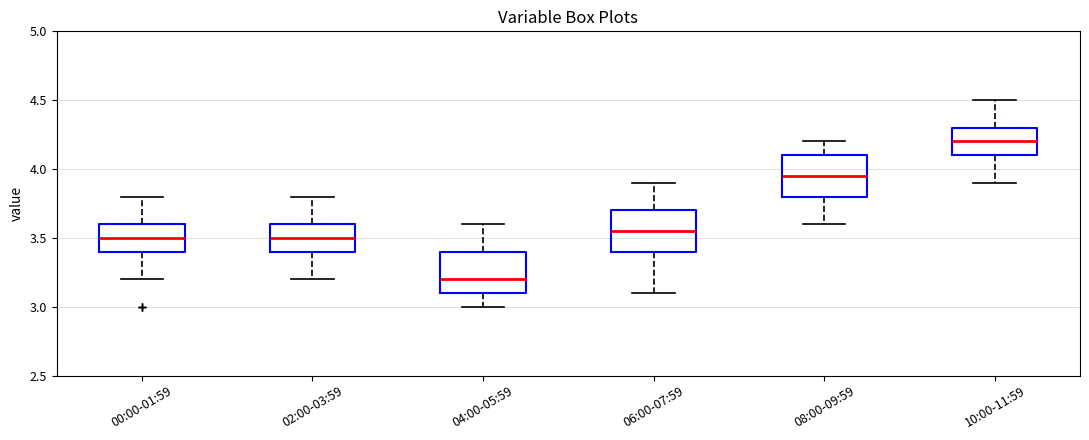

Which box's median line is the highest?

10:00-11:59